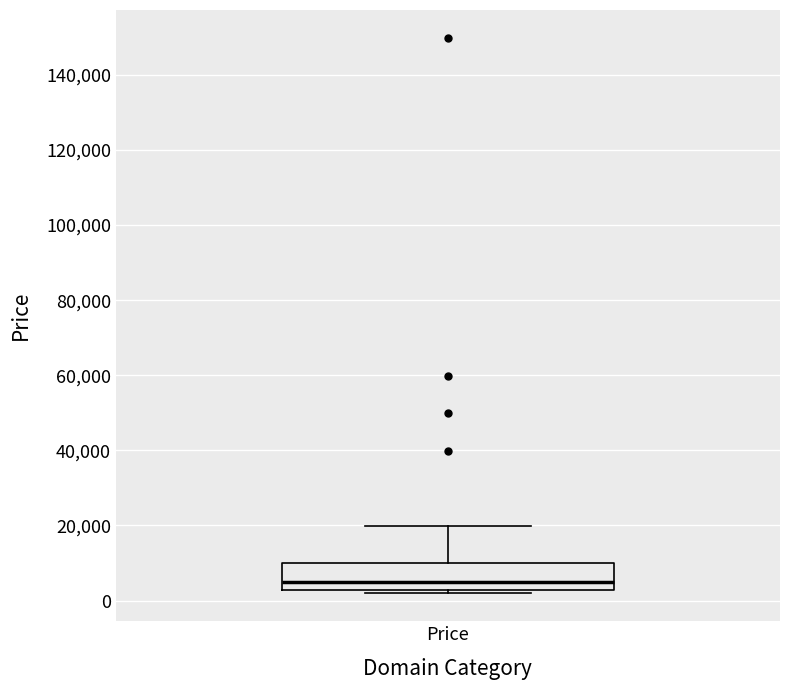

Read this box plot against the y-axis: the position of the median line, the range covered by the box, and the ends of both whiskers. The values are not printed on the chart, so give them approximately, as read against the axis.

median 4000, box 2000 to 10000, whiskers 2000 (just below the box's lower edge) to 20000